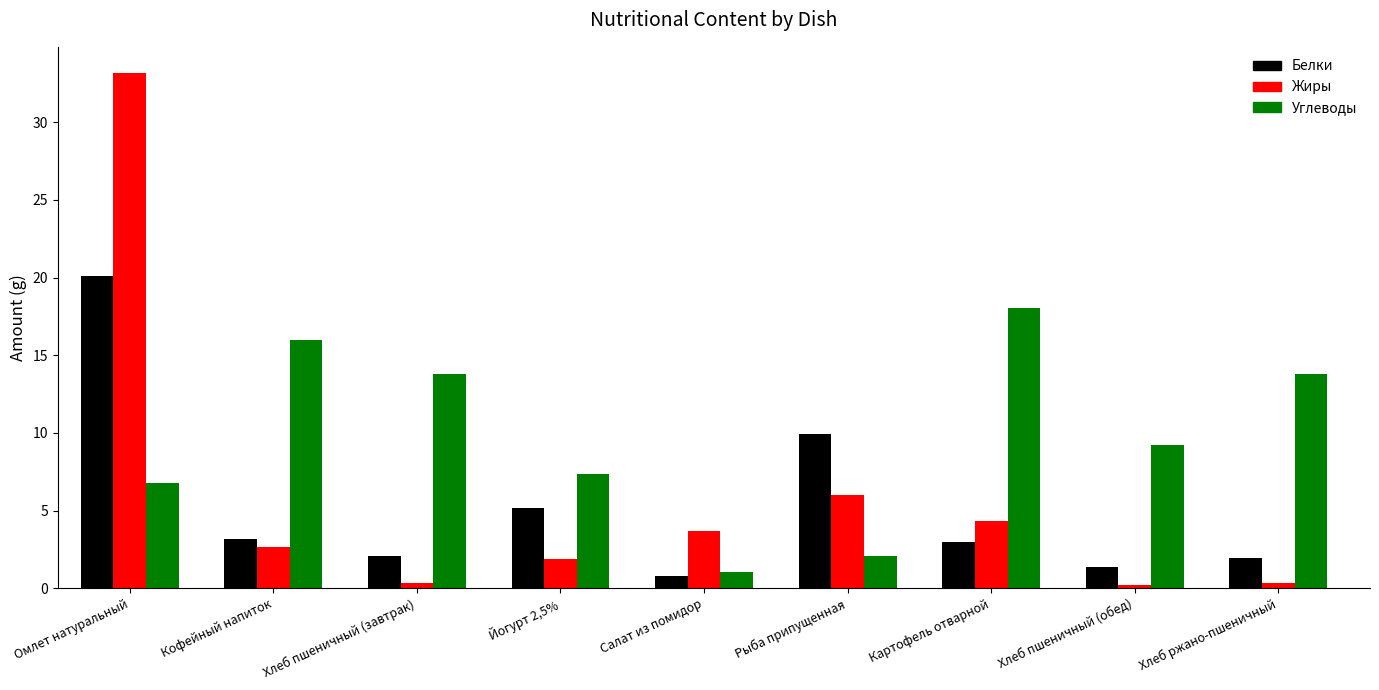

Is the value of Жиры at Омлет натуральный greater than the value of Углеводы at Салат из помидор?

Yes